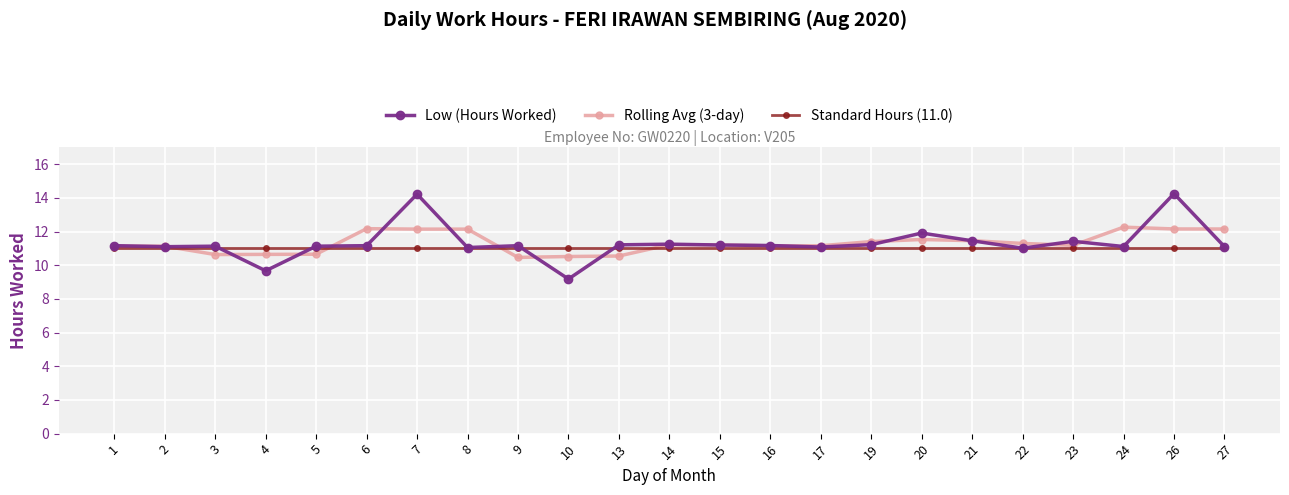

What value does the Rolling Avg (3-day) series have at 2?

11.1